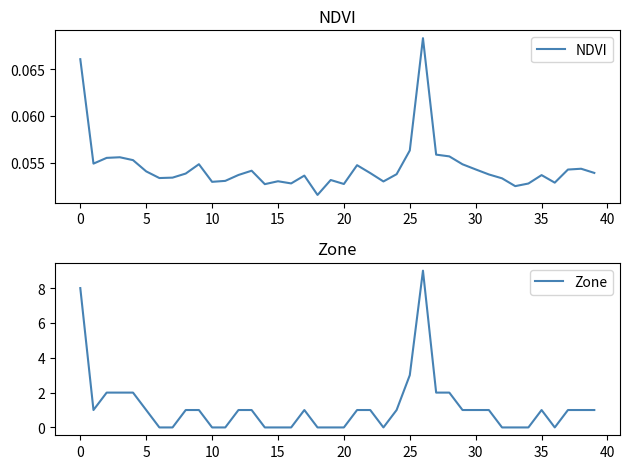

Is it true that Zone equals 5.4 at 26?

False